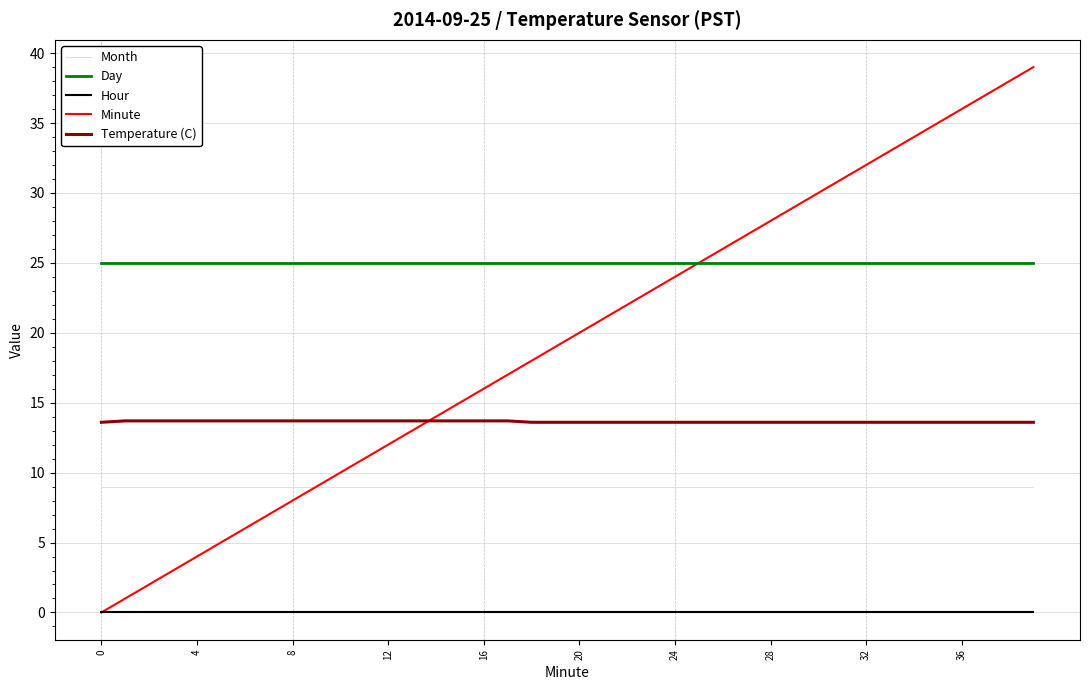

True or false: Temperature (C) and Month intersect in this chart.

False